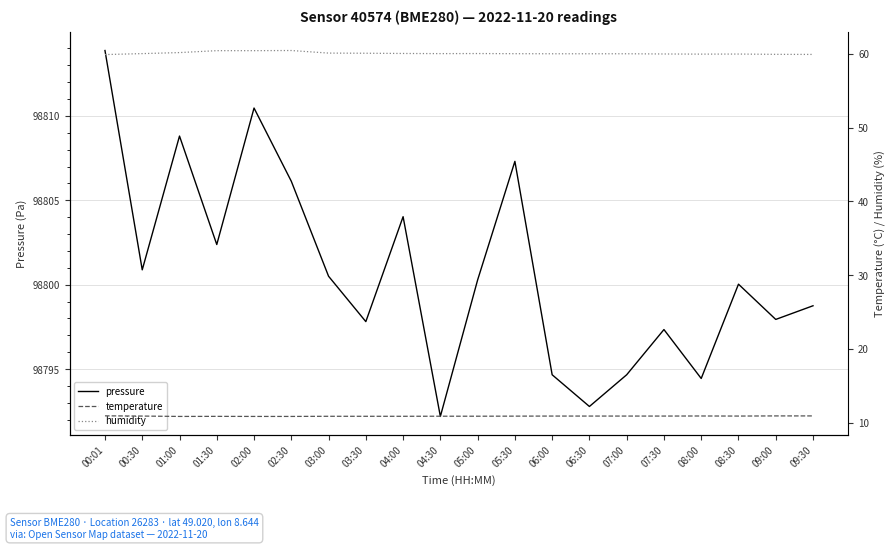

How many interior local peaks does the pressure series have?

6